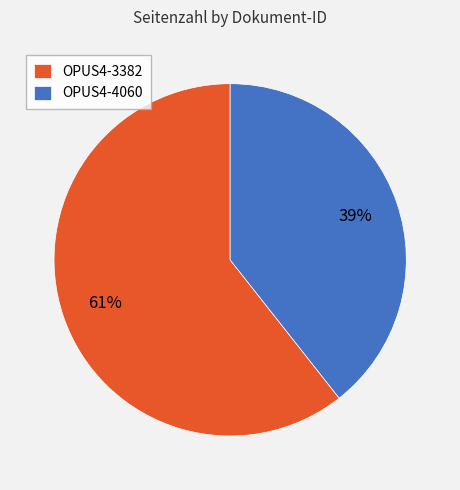

To the nearest percent, what is the combined percentage of OPUS4-3382 and OPUS4-4060?

100%